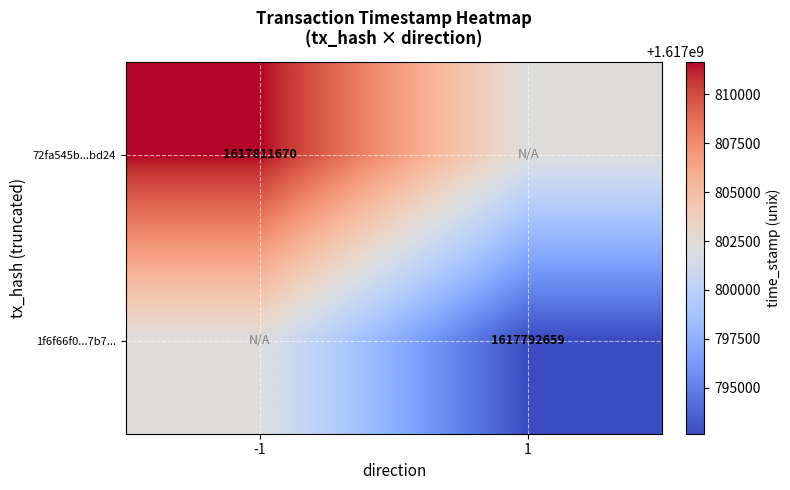

Is the value of 72fa545b...bd24 at -1 greater than the value of 1f6f66f0...7b7... at 1?

Yes